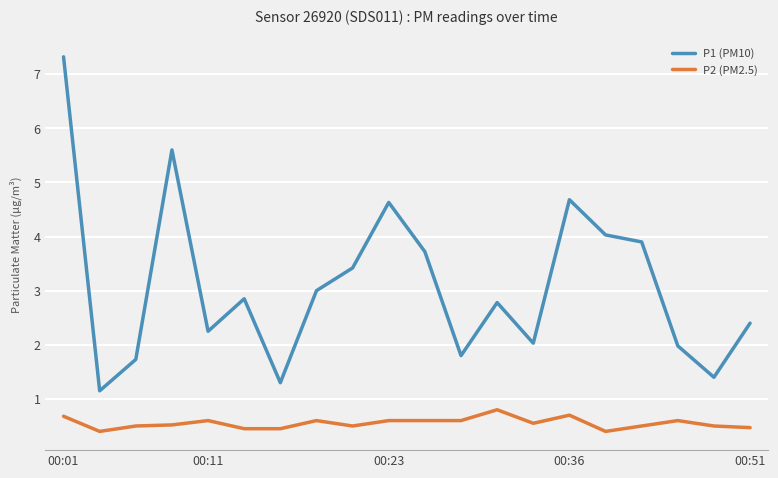

Which series has the widest spread of values?

P1 (PM10)